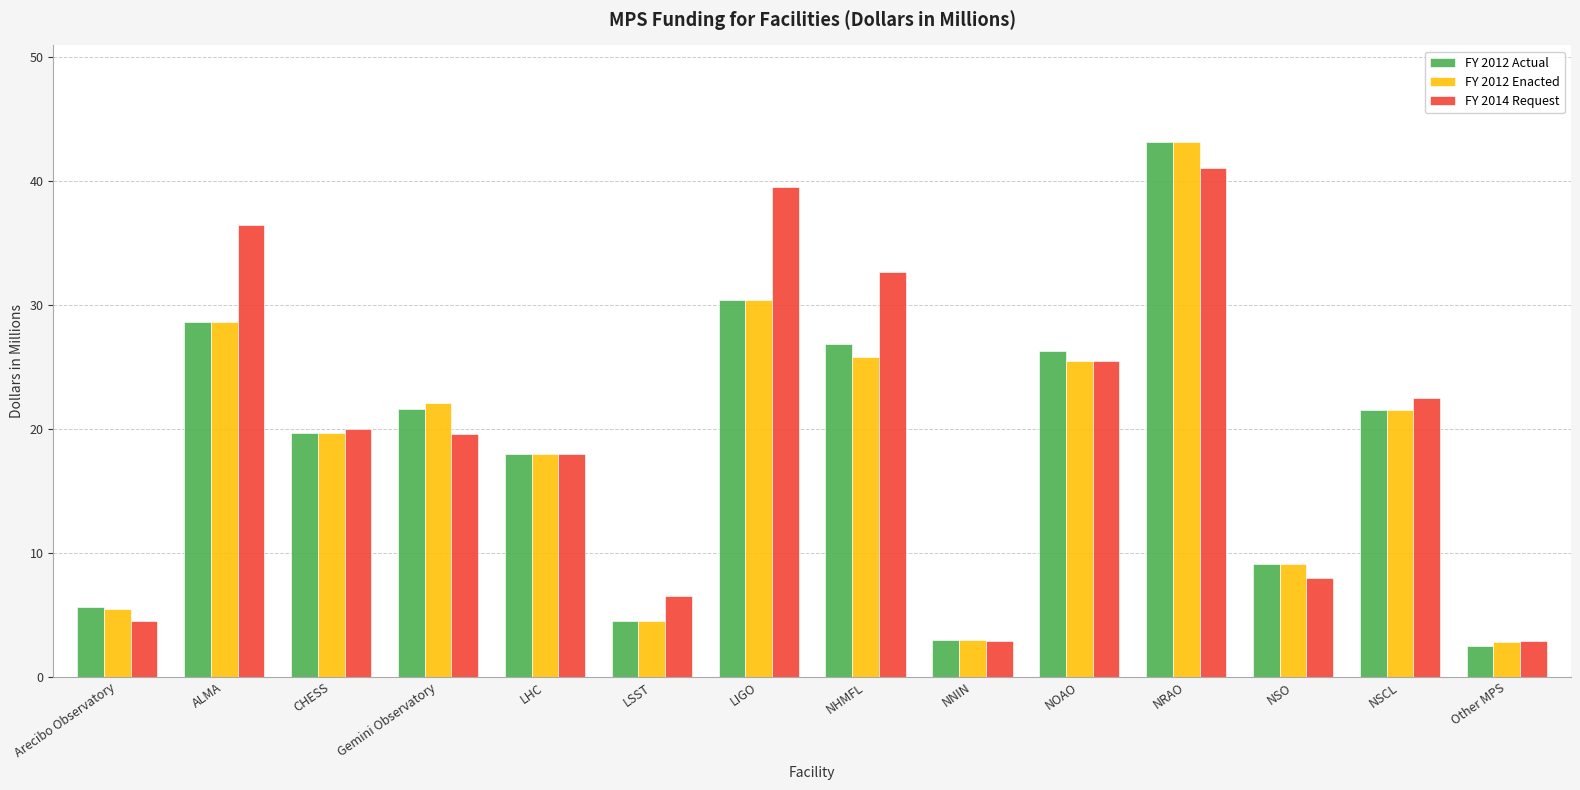

Between Arecibo Observatory and LIGO, which series saw the biggest shift?

FY 2014 Request